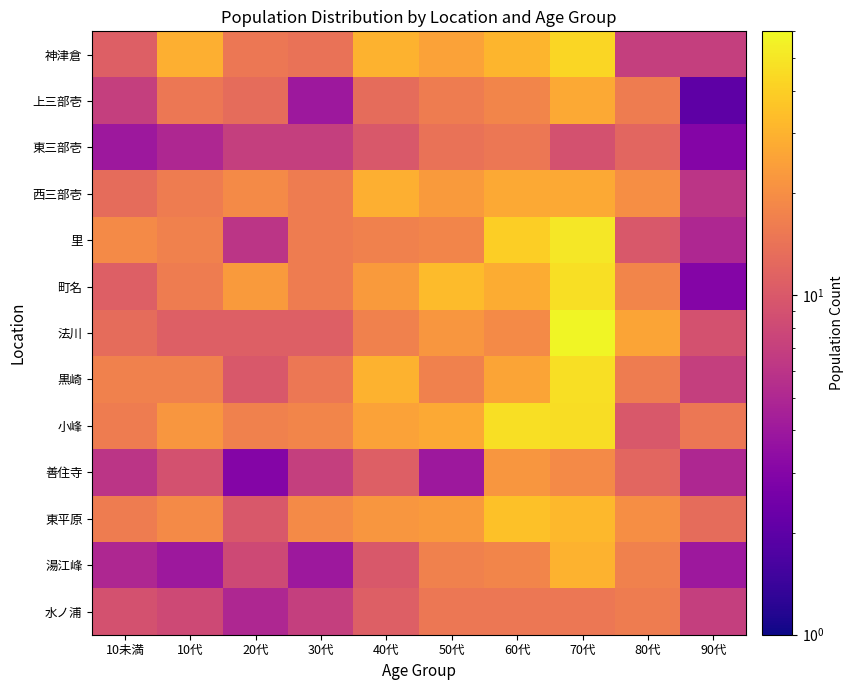

Reading right to left, list all the values displayed in this chart.

神津倉: 90代=7	80代=7	70代=43	60代=31	50代=25	40代=30	30代=14	20代=15	10代=29	10未満=11
上三部壱: 90代=2	80代=16	70代=27	60代=18	50代=16	40代=13	30代=4	20代=13	10代=15	10未満=7
東三部壱: 90代=3	80代=12	70代=9	60代=15	50代=14	40代=10	30代=7	20代=7	10代=5	10未満=4
西三部壱: 90代=6	80代=20	70代=27	60代=27	50代=23	40代=29	30代=16	20代=19	10代=16	10未満=13
里: 90代=5	80代=10	70代=51	60代=40	50代=18	40代=17	30代=16	20代=6	10代=17	10未満=19
町名: 90代=3	80代=18	70代=47	60代=28	50代=33	40代=23	30代=16	20代=23	10代=16	10未満=11
法川: 90代=9	80代=26	70代=58	60代=19	50代=22	40代=17	30代=11	20代=11	10代=11	10未満=13
黒崎: 90代=7	80代=16	70代=47	60代=26	50代=17	40代=30	30代=15	20代=10	10代=17	10未満=17
小峰: 90代=15	80代=10	70代=46	60代=47	50代=27	40代=25	30代=18	20代=17	10代=22	10未満=16
善住寺: 90代=5	80代=12	70代=19	60代=22	50代=4	40代=11	30代=7	20代=3	10代=9	10未満=6
東平原: 90代=13	80代=20	70代=32	60代=35	50代=23	40代=22	30代=19	20代=10	10代=19	10未満=16
湯江峰: 90代=4	80代=17	70代=30	60代=18	50代=17	40代=10	30代=4	20代=8	10代=4	10未満=5
水ノ浦: 90代=7	80代=16	70代=15	60代=15	50代=15	40代=11	30代=7	20代=5	10代=8	10未満=9